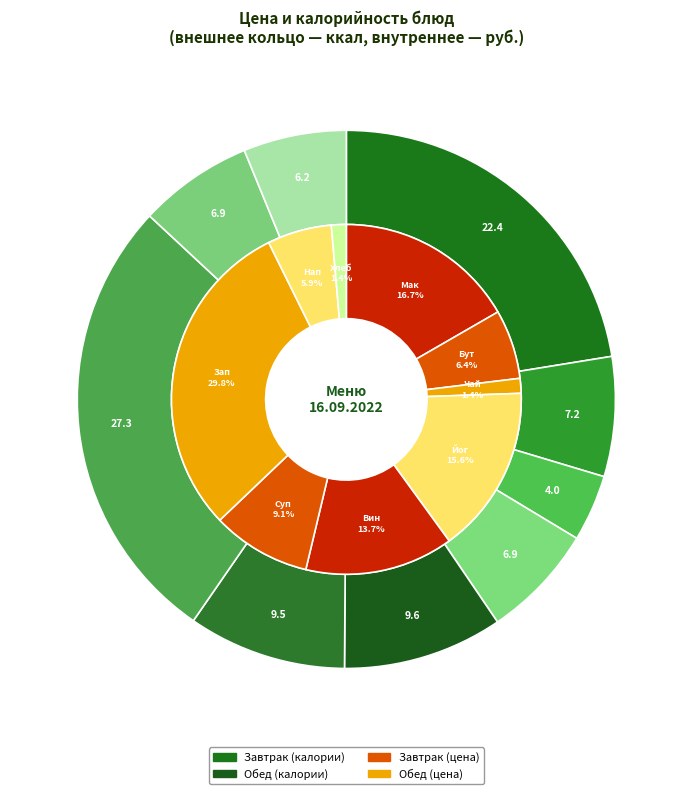

The Суп овощной со сметаной slice represents 9% of the pie. True or false?

True